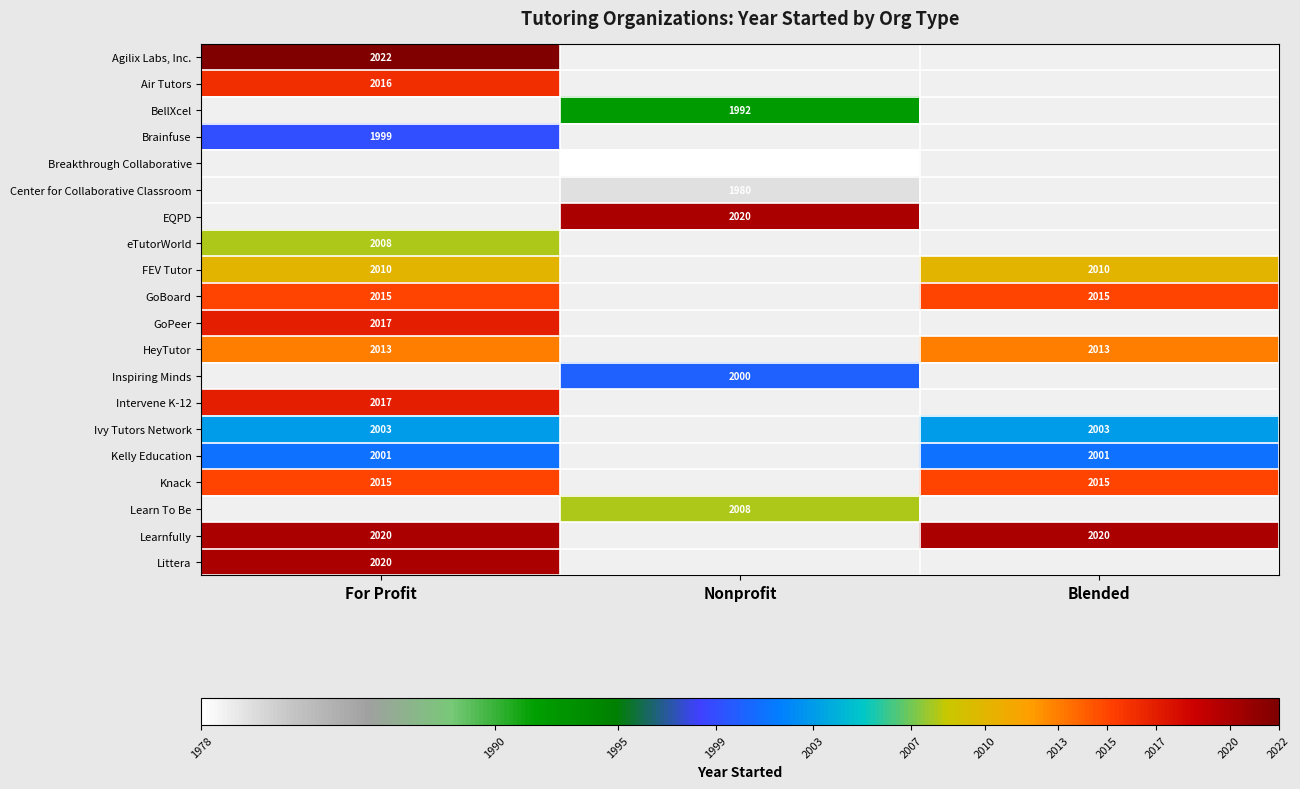

How many data points does each series have?

3